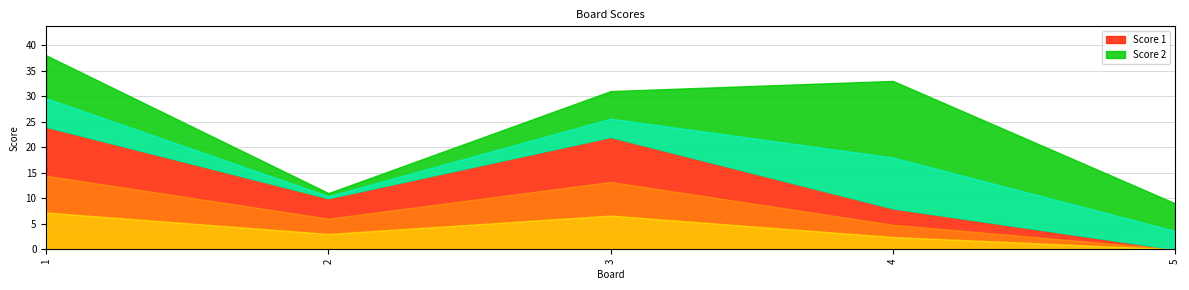

How many series are shown in this chart?

2